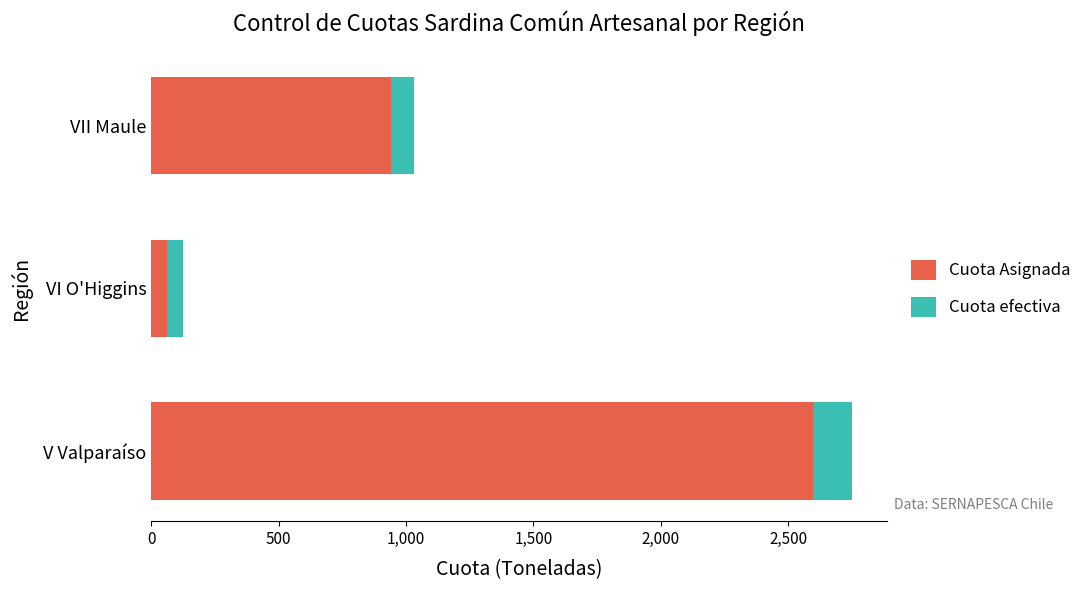

List the labels in order of Cuota Asignada value, largest first.

V Valparaíso, VII Maule, VI O'Higgins